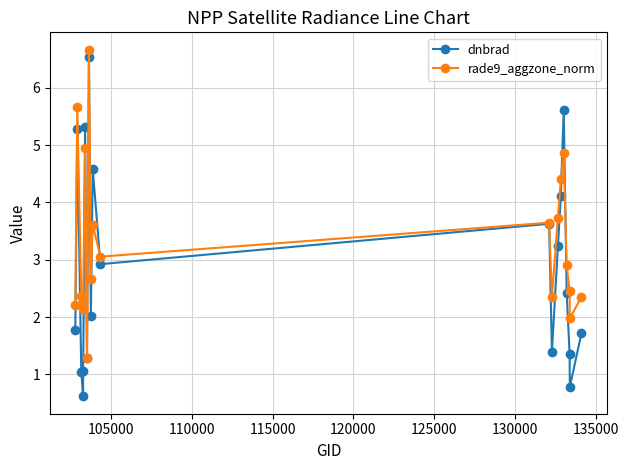

Which series has the widest spread of values?

dnbrad